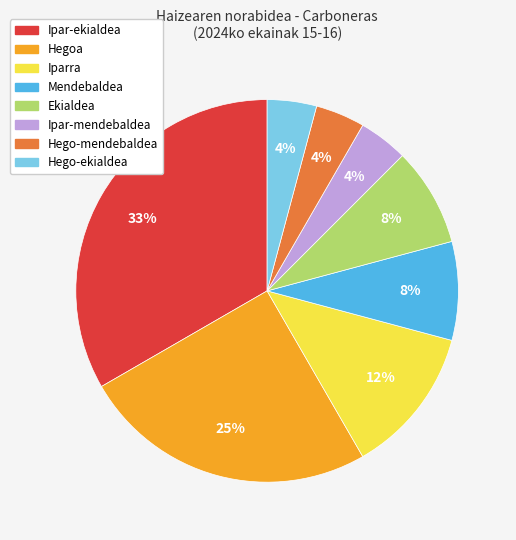

Is the sum of Ekialdea and Ipar-mendebaldea greater than half?

No